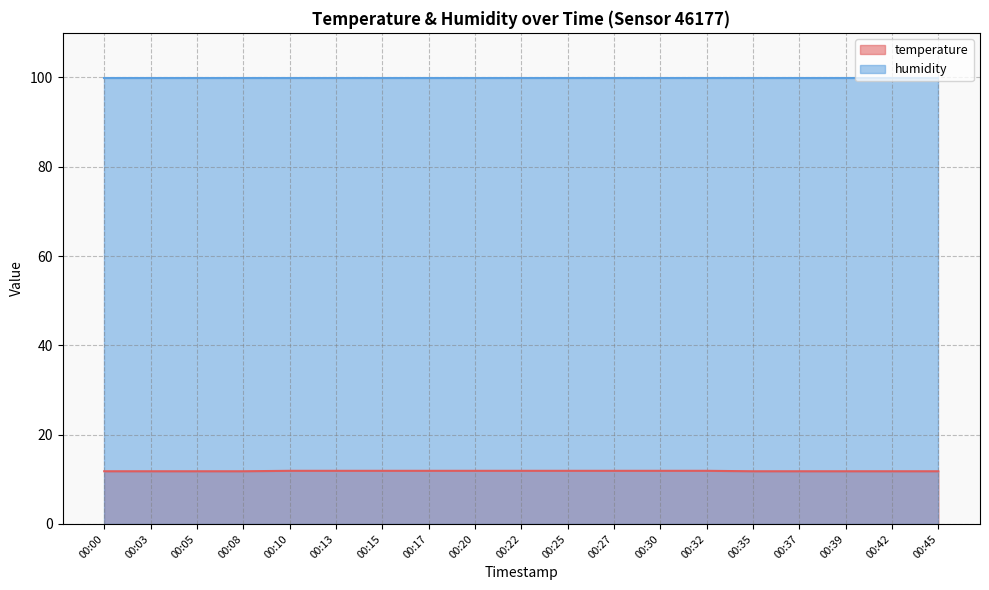

Reading left to right, what are all the values shown in this chart?

11.8	11.8	11.8	11.8	11.9	11.9	11.9	11.9	11.9	11.9	11.9	11.9	11.9	11.9	11.8	11.8	11.8	11.8	11.8